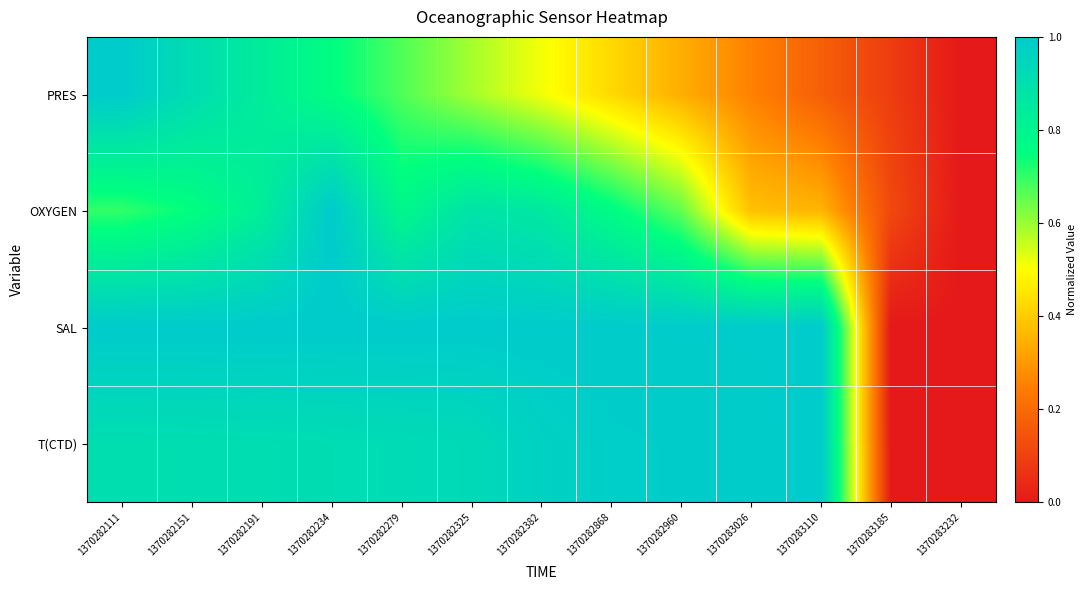

What is the average value of the T(CTD) series?

0.8